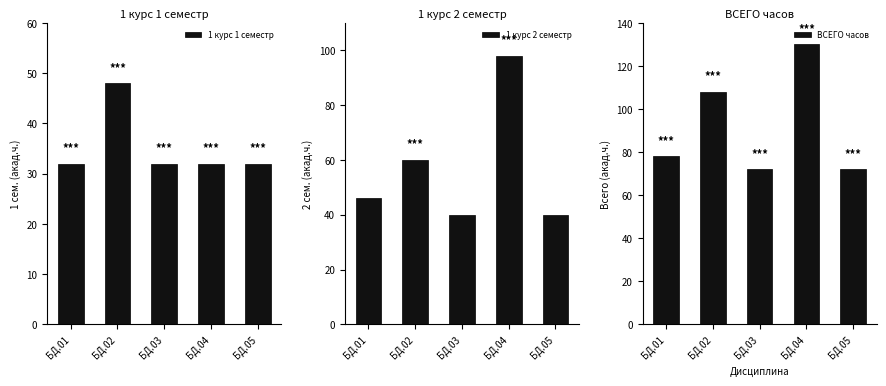

Count the number of categories in the chart.

5